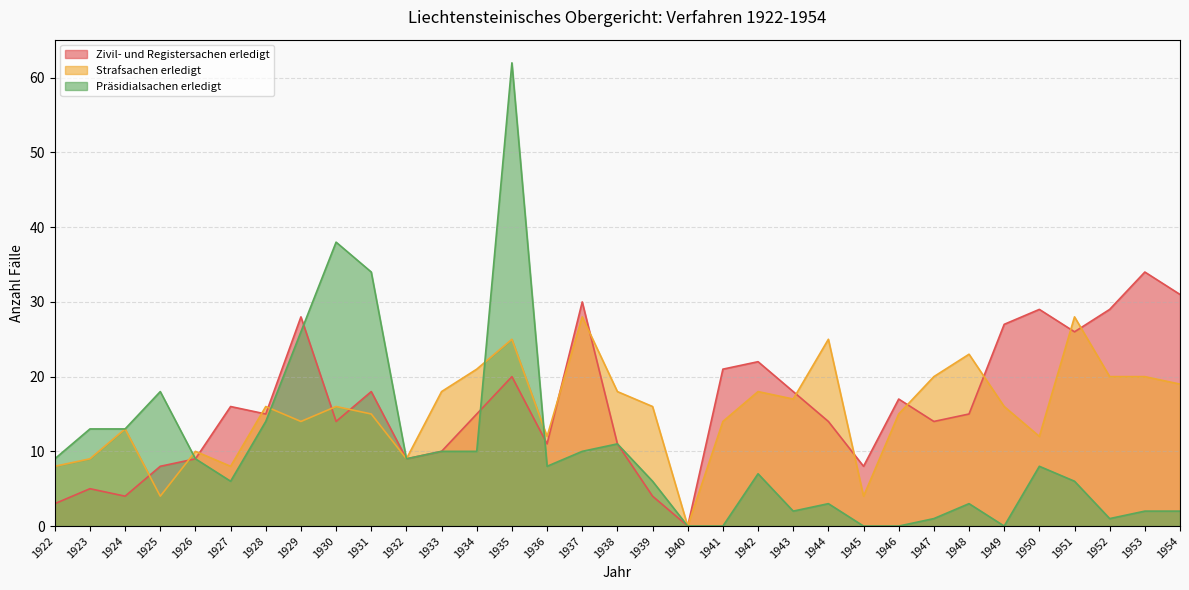

List the series in order of their peak value, lowest first.

Strafsachen erledigt, Zivil- und Registersachen erledigt, Präsidialsachen erledigt